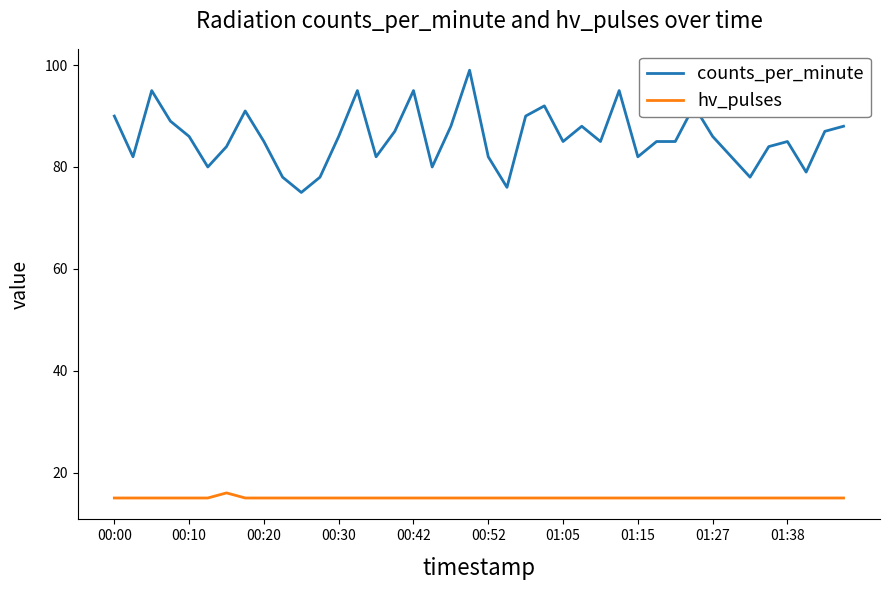

True or false: counts_per_minute and hv_pulses cross at least once.

False